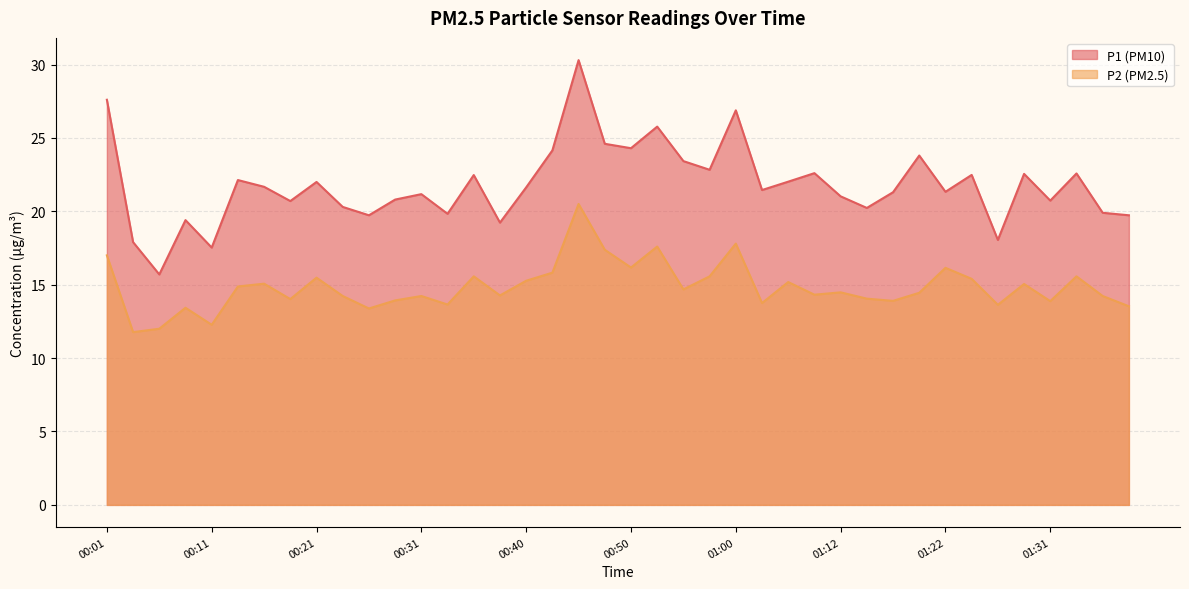

What is the difference between the highest and lowest values at 00:09?

6.0